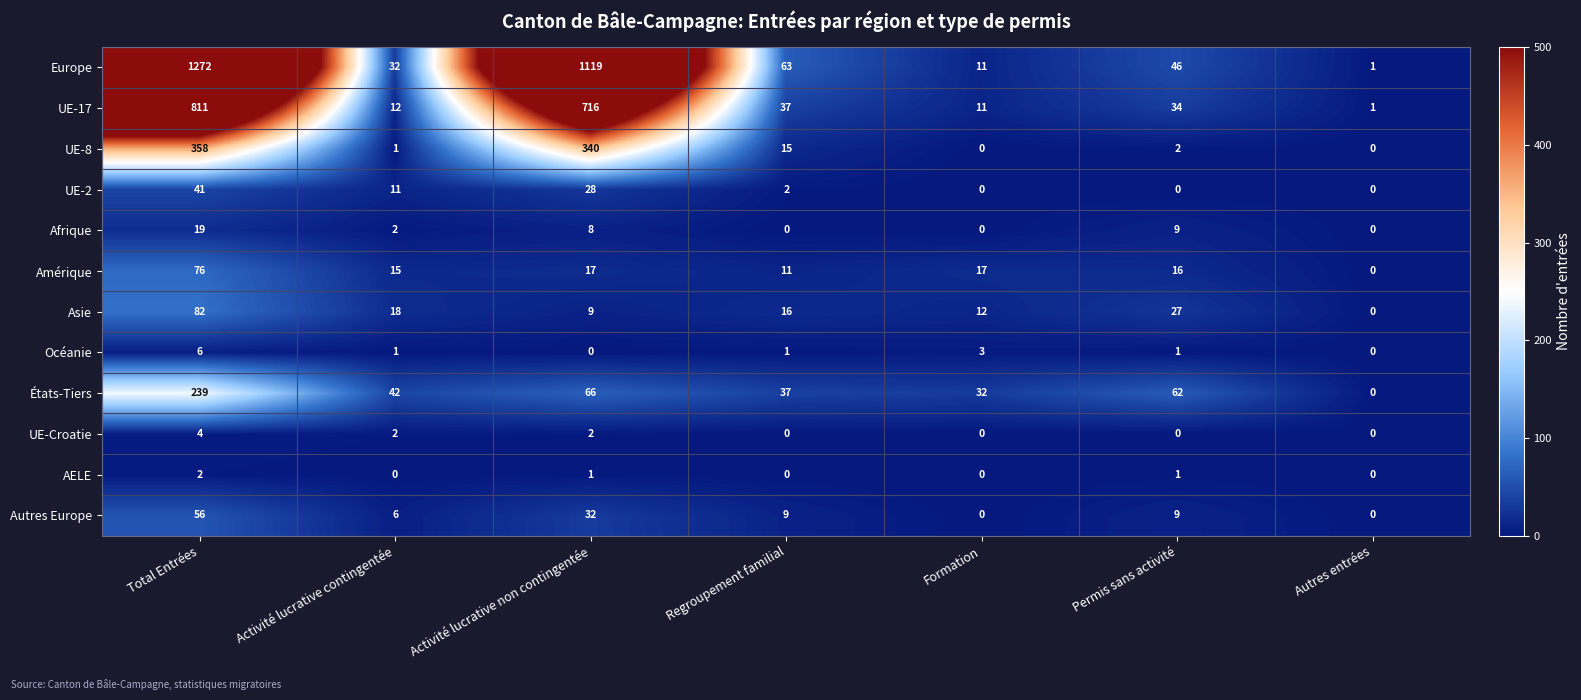

At how many categories does at least one series exceed 148?

2